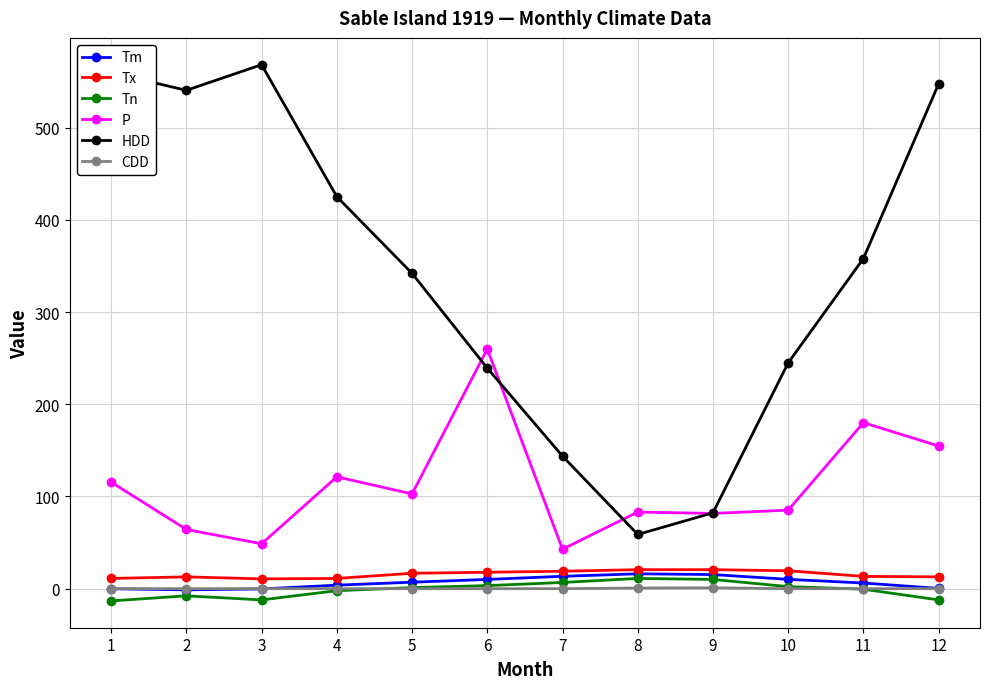

True or false: Tx and P cross at least once.

False